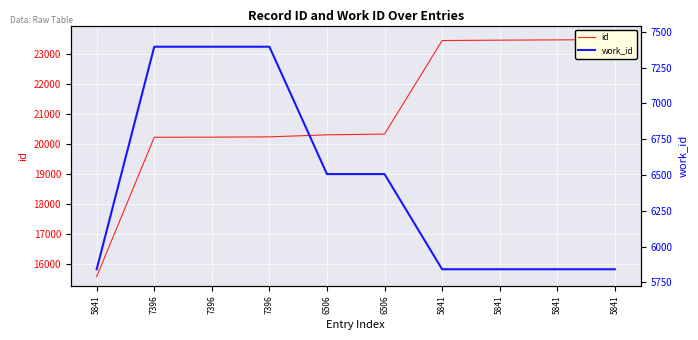

At which label is id closest to 19529?

7396